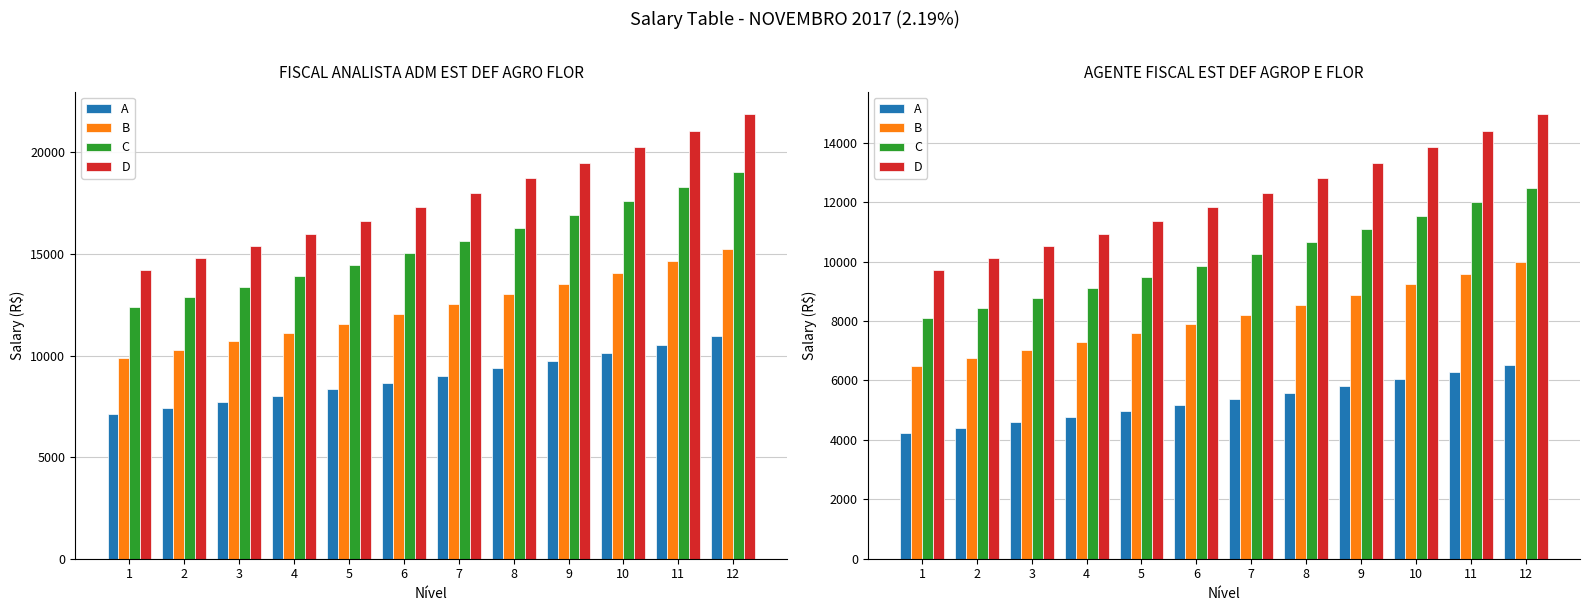

At which label is D closest to 12351?

7